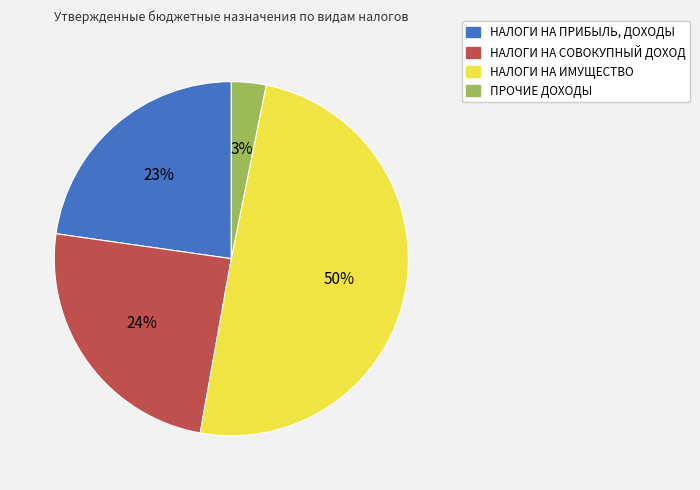

Does НАЛОГИ НА ПРИБЫЛЬ, ДОХОДЫ account for over 50% of the chart?

No